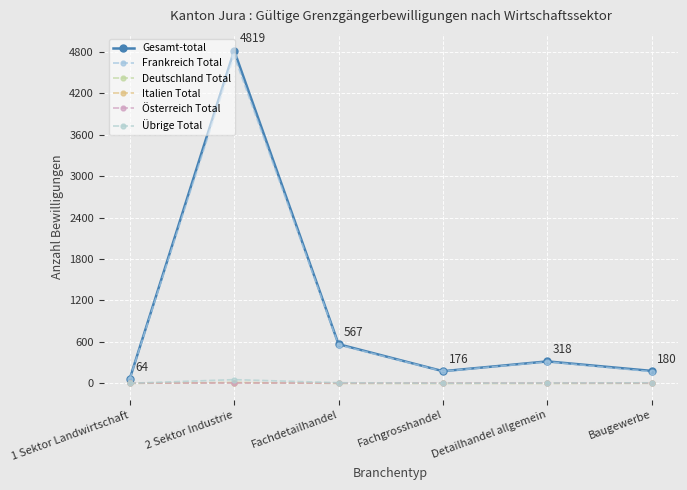

Which series has the largest range (max minus min)?

Gesamt-total